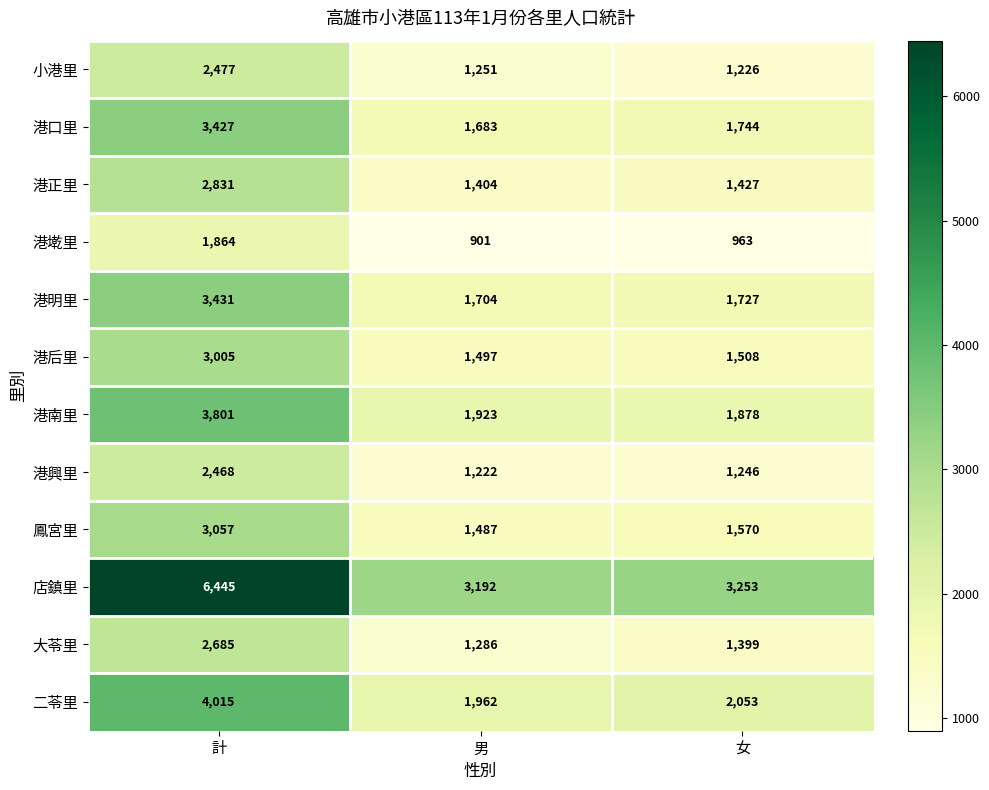

How many categories are shown in the chart?

3